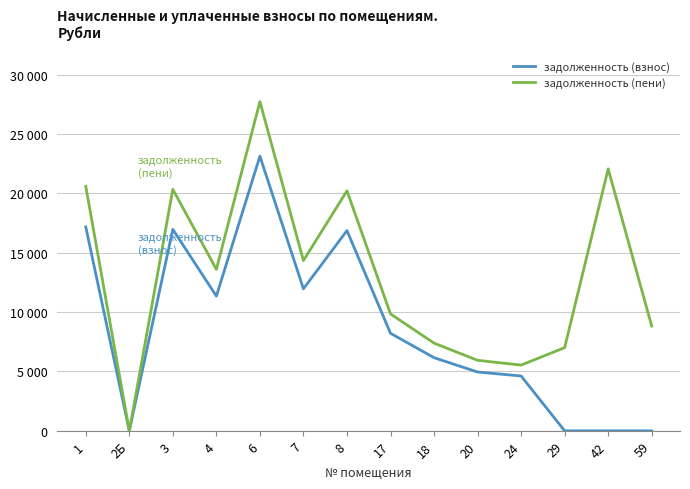

What is the approximate value of задолженность (пени) at 18?

7387.9